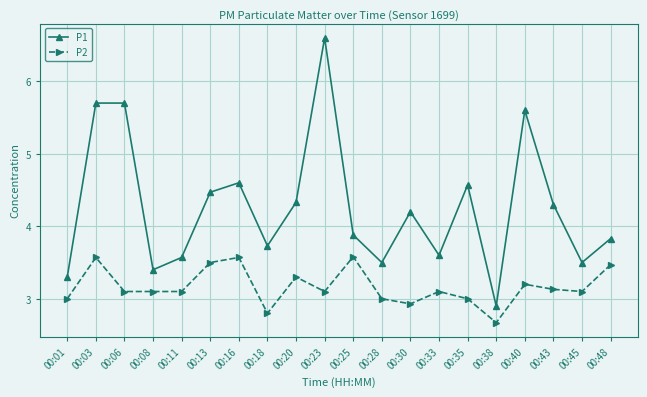

List the series in order of their peak value, lowest first.

P2, P1